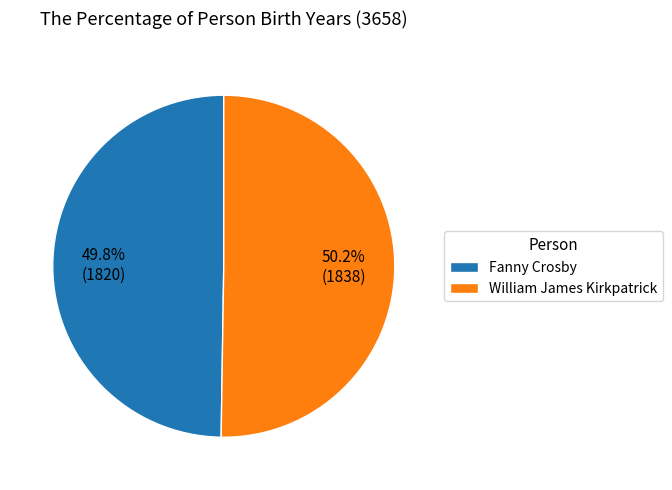

How many slices are in this pie chart?

2